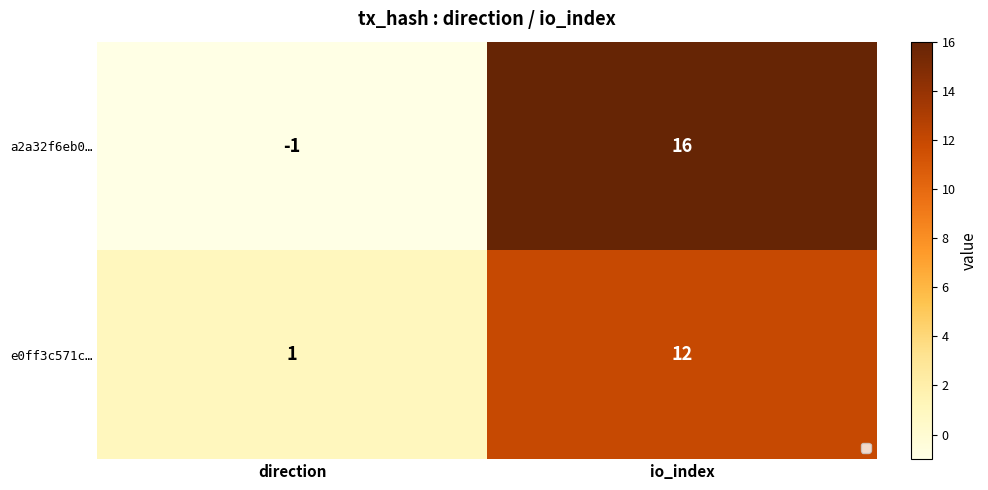

How many series are shown in this chart?

2